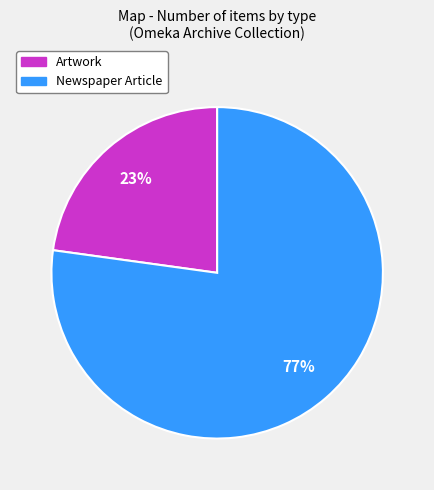

To the nearest percent, what is the average slice percentage?

50%